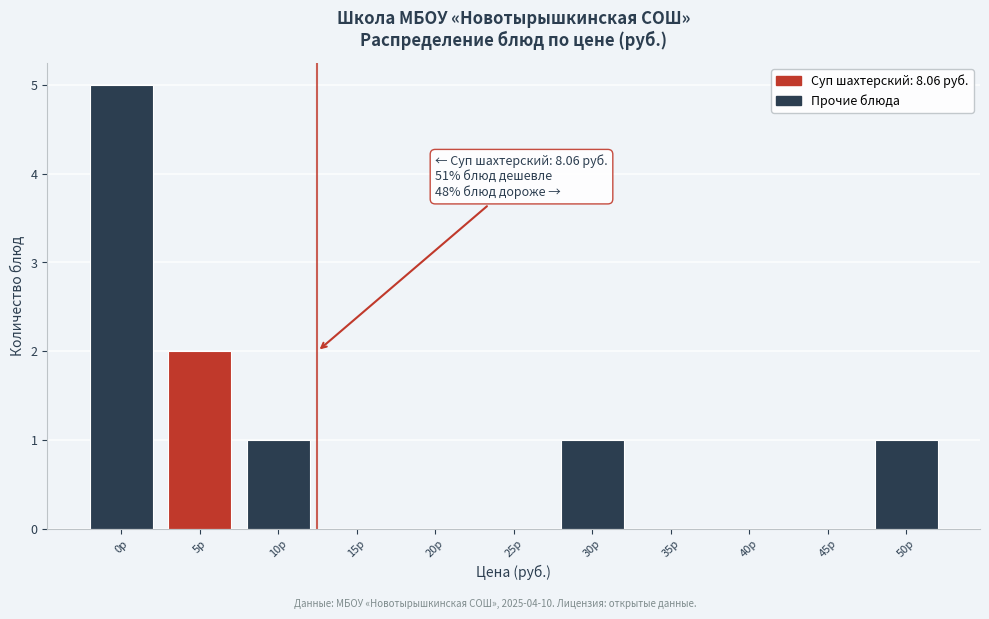

Reading left to right, list all the values displayed in this chart.

0р=5	5р=2	10р=1	15р=0	20р=0	25р=0	30р=1	35р=0	40р=0	45р=0	50р=1